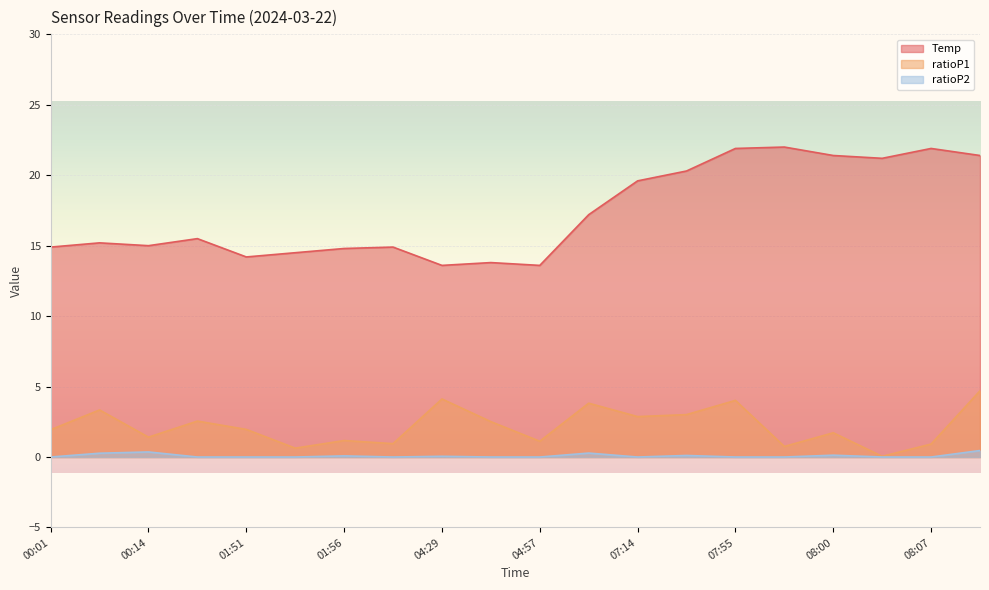

True or false: Temp and ratioP1 cross at least once.

False